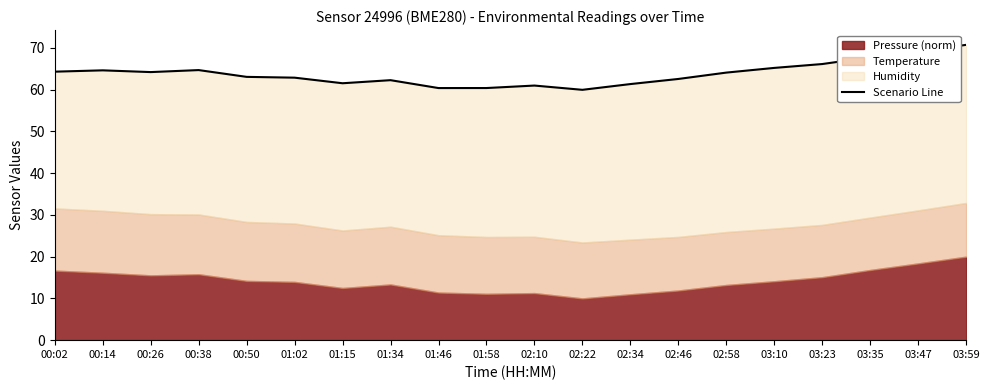

The value at 02:22 is 60.0. True or false?

True